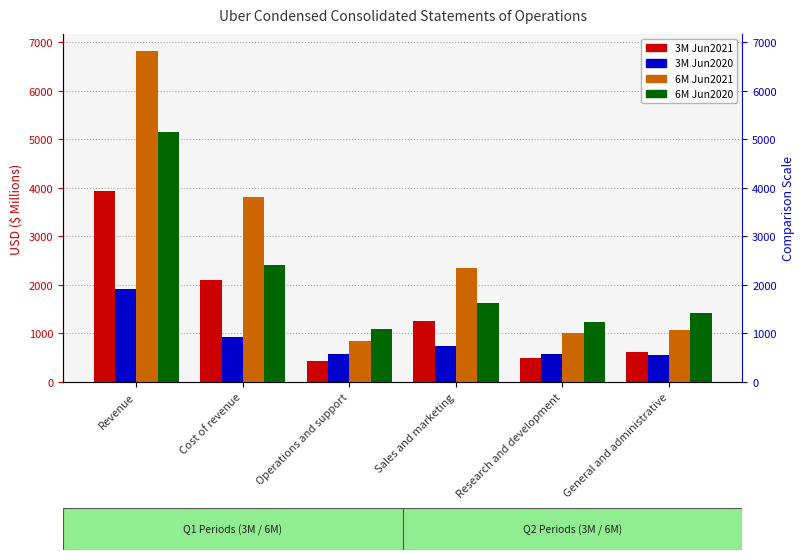

At Research and development, list the series in order from largest to smallest.

6M Jun2020, 6M Jun2021, 3M Jun2020, 3M Jun2021